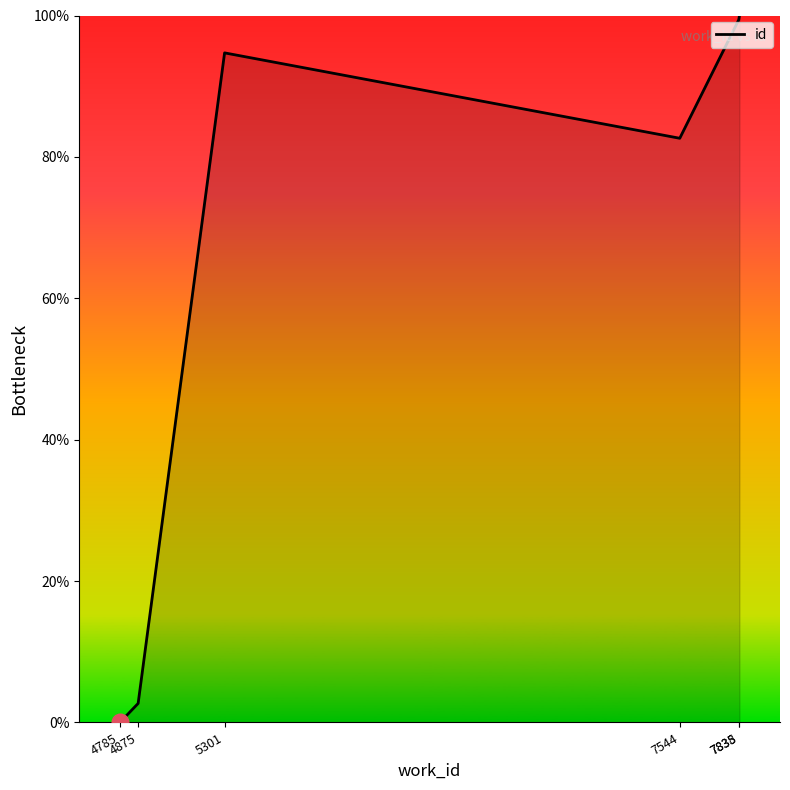

What is the difference between the values at 7544 and 4785?

82.6